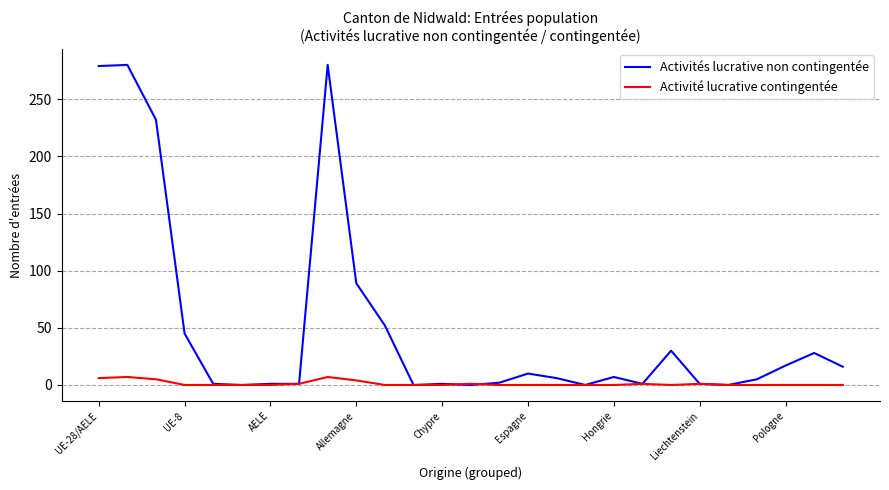

Which series has the largest total across all categories?

Activités lucrative non contingentée